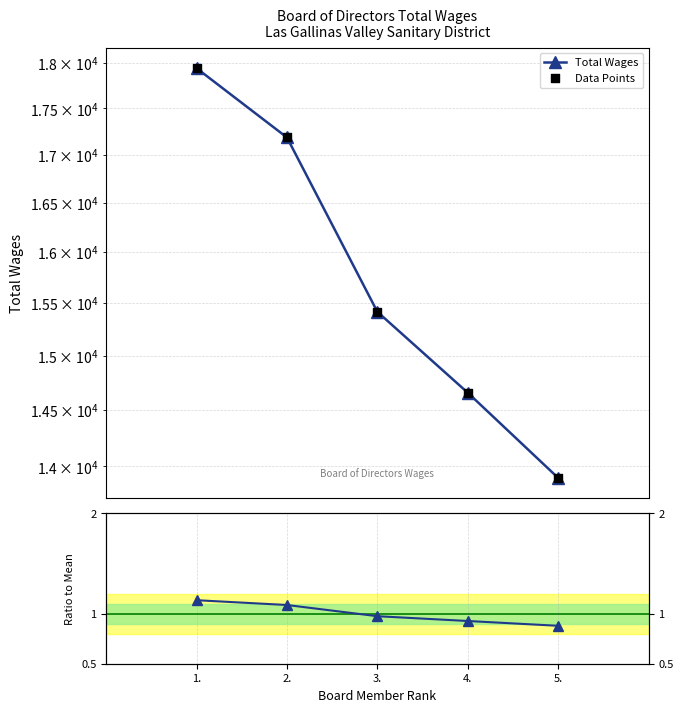

Which series contains the lowest Y value?

Ratio to Mean